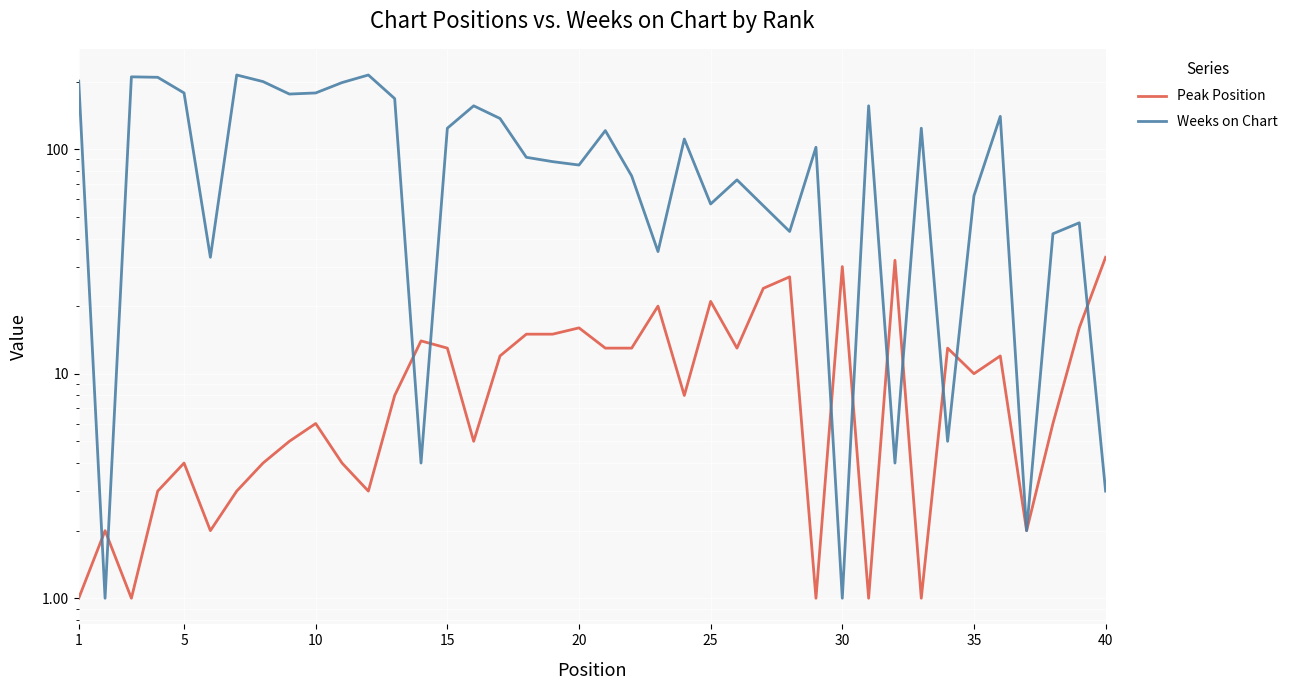

Where does the Weeks on Chart series first go above 102?

1